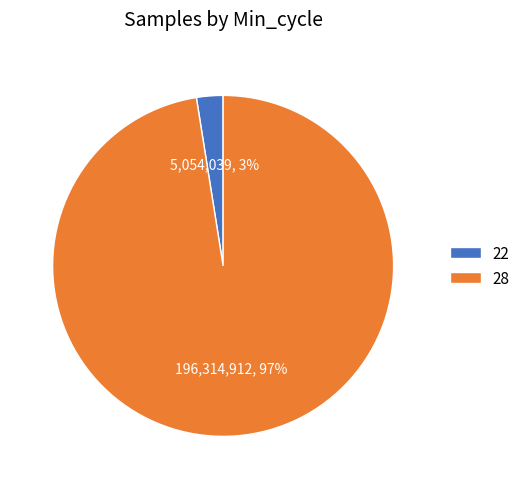

Do 22 and 28 together represent more than half of the pie?

Yes